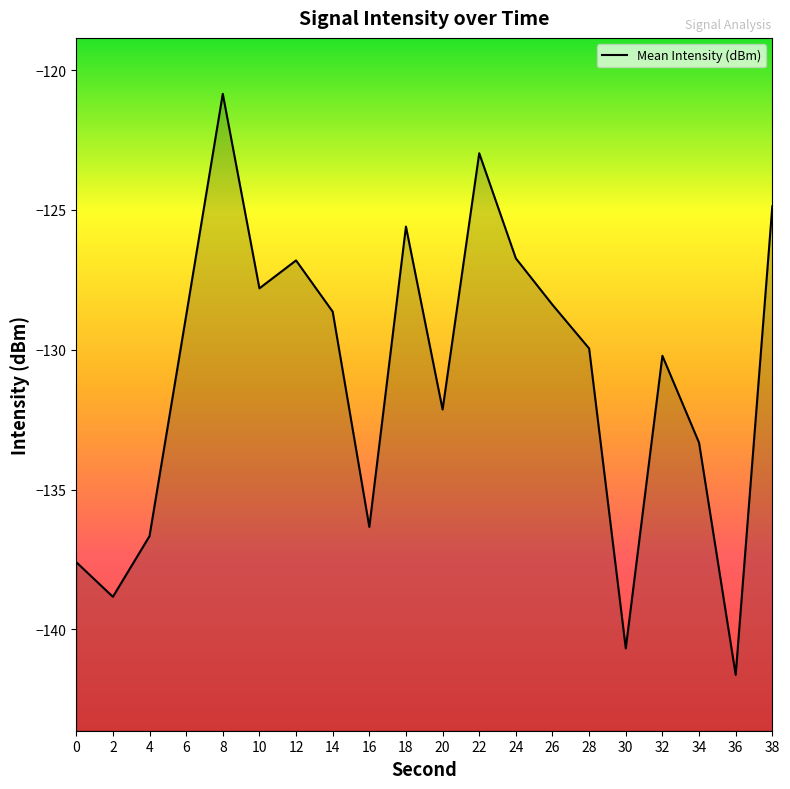

How many values exceed -128?

7